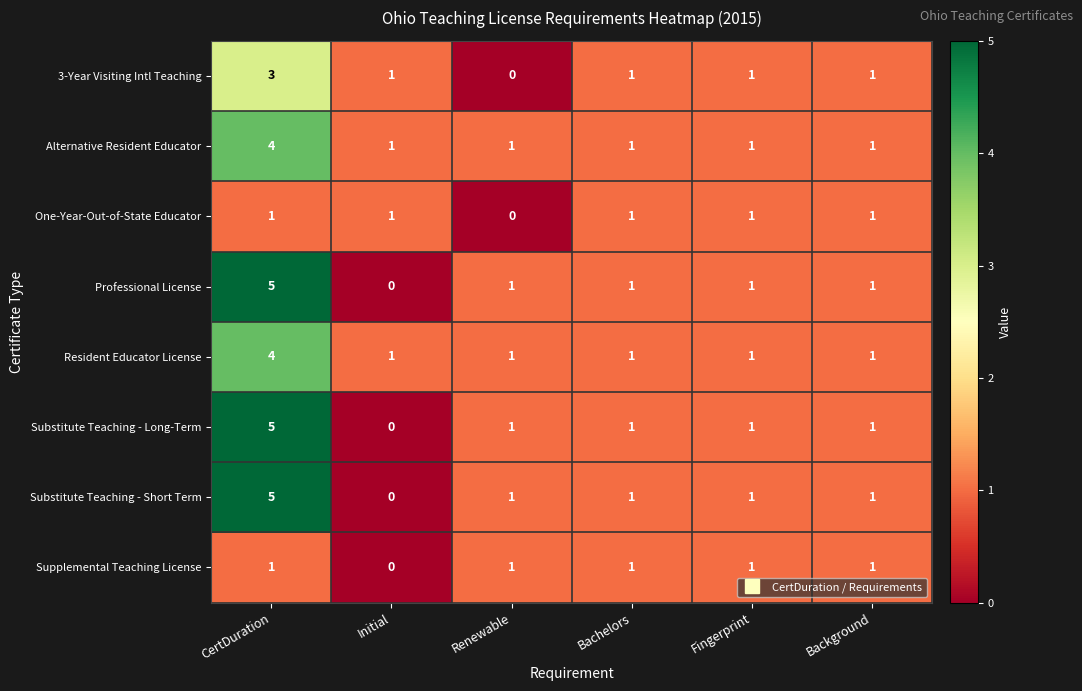

What is the difference between the highest and lowest values at CertDuration?

4